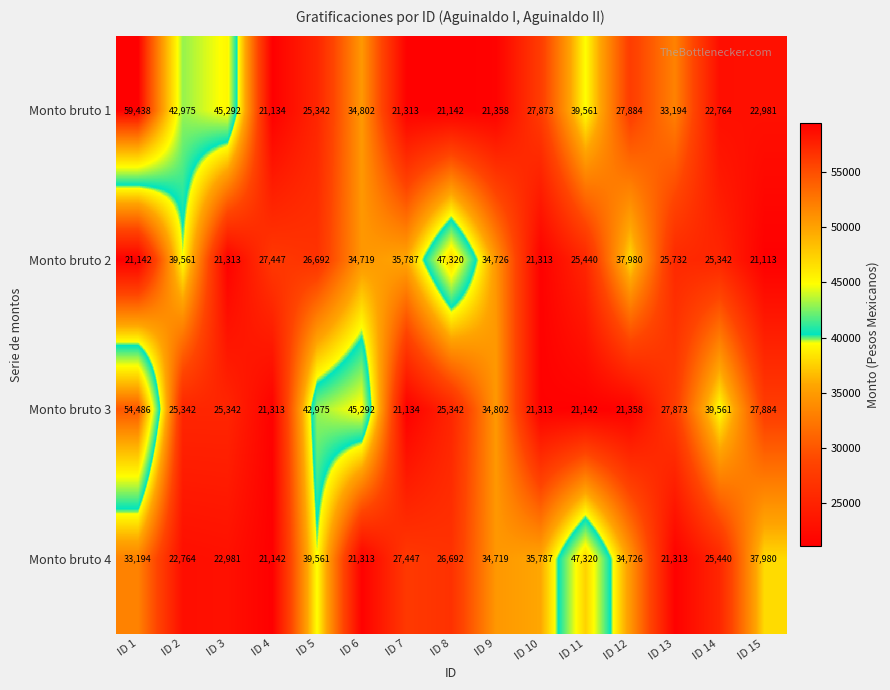

What is the difference between the highest and lowest values at ID 11?

26178